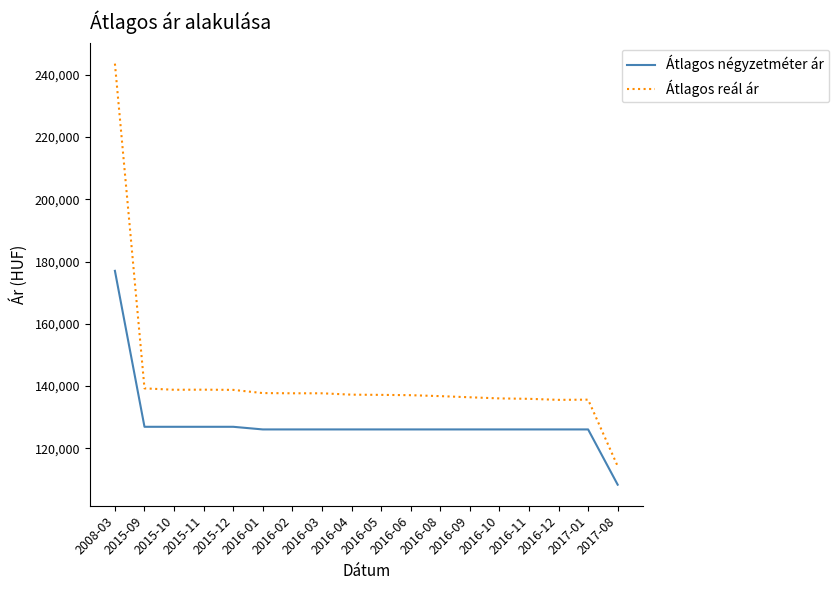

What is the difference between the Átlagos reál ár values at 2015-09 and 2008-03?

104284